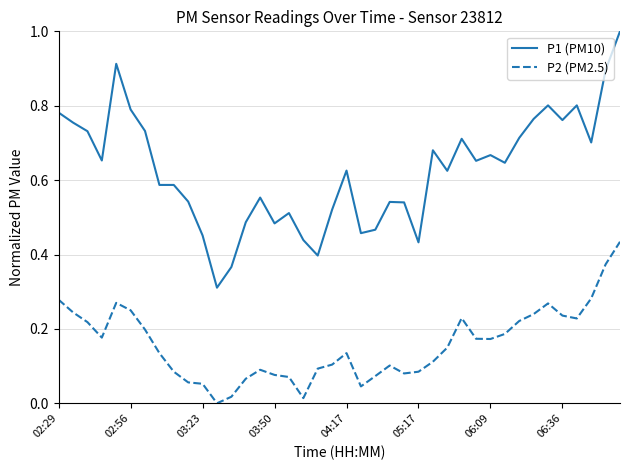

True or false: P2 (PM2.5) has more than 2 points higher than both neighbors.

True